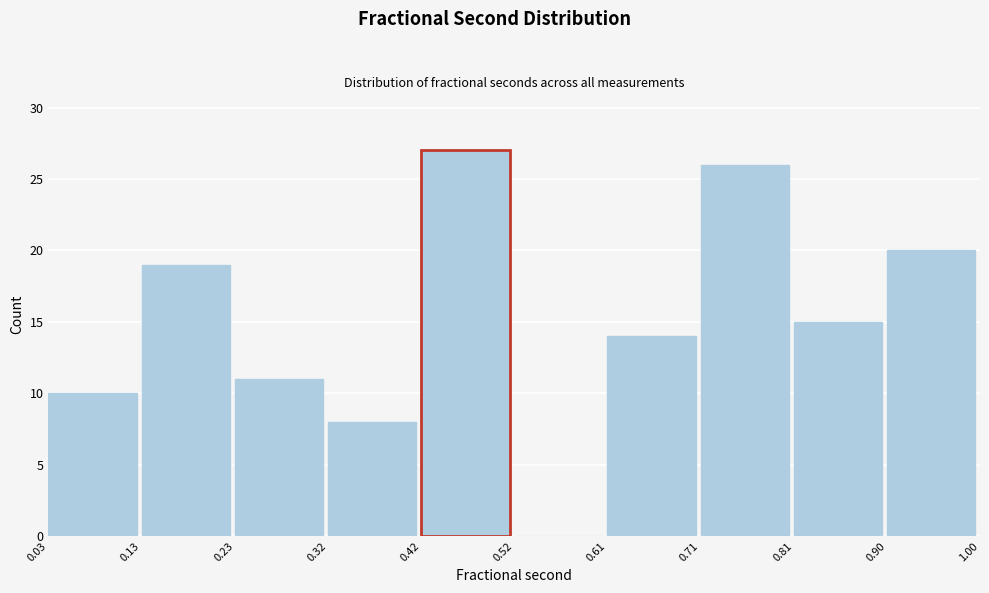

What is the height of the bar covering 0.71 to 0.81 on the x-axis? The values are not printed on the chart, so give them approximately, as read against the axis.

26